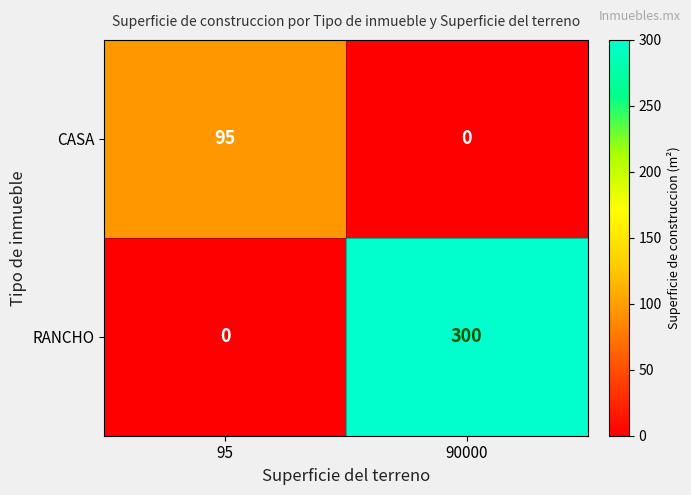

At 95, list the series in order from largest to smallest.

CASA, RANCHO